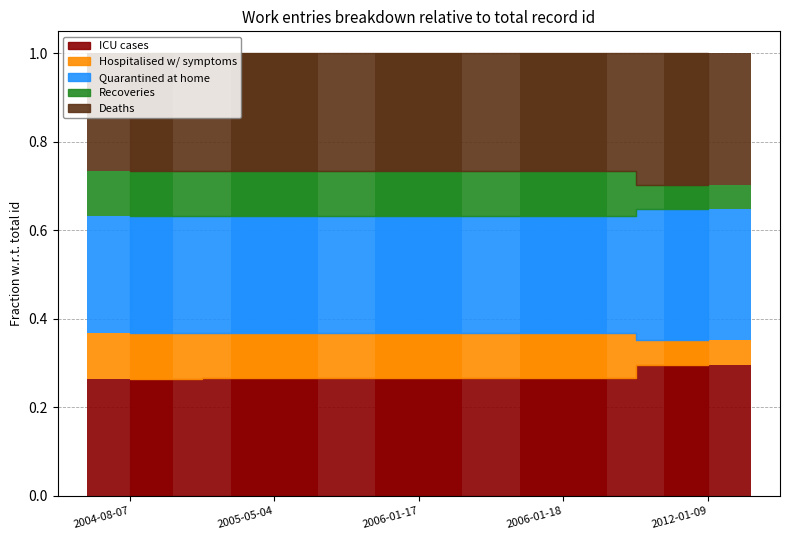

Is the value of Quarantined at home at 2012-01-09 greater than the value of ICU cases at 2004-08-07?

Yes